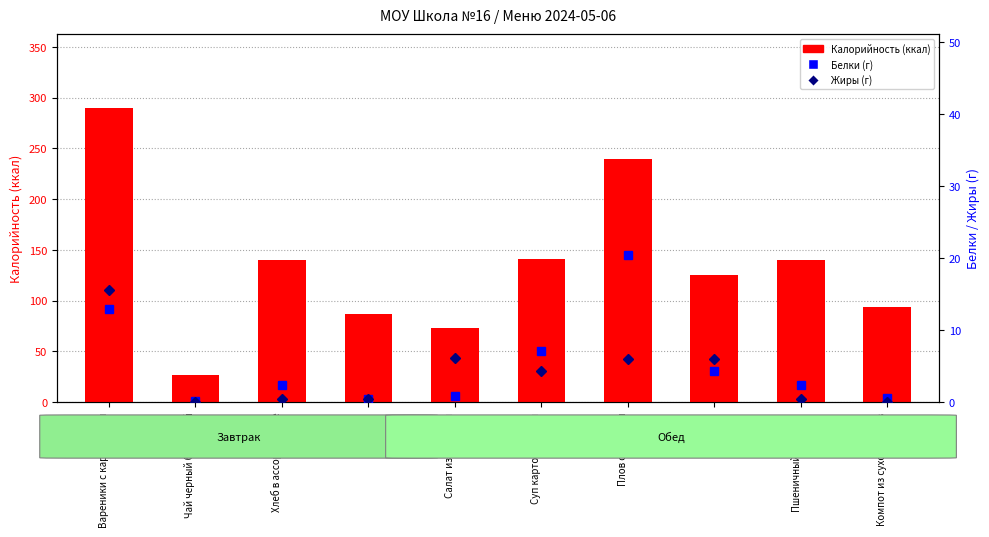

What is the difference between the maximum and minimum values in the Калорийность series?

263.7